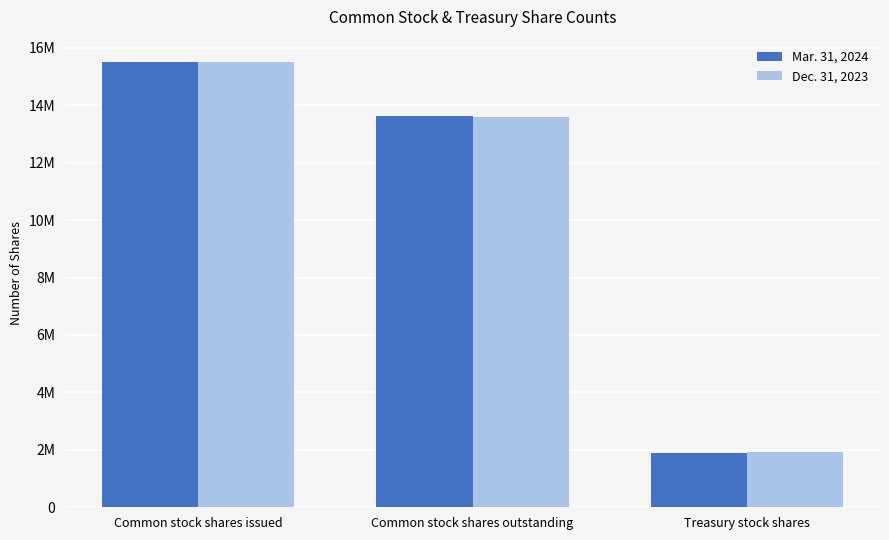

Are the bars grouped side by side (vs. stacked)?

Yes